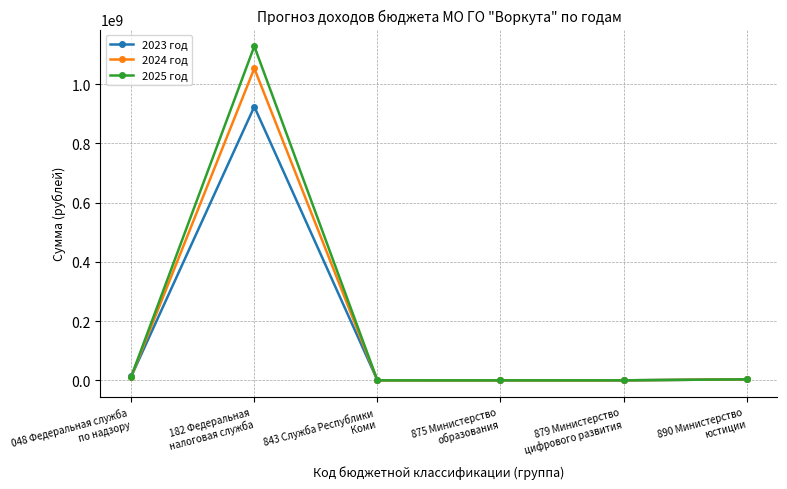

What is the difference between the maximum and minimum values in the 2025 год series?

1127673600